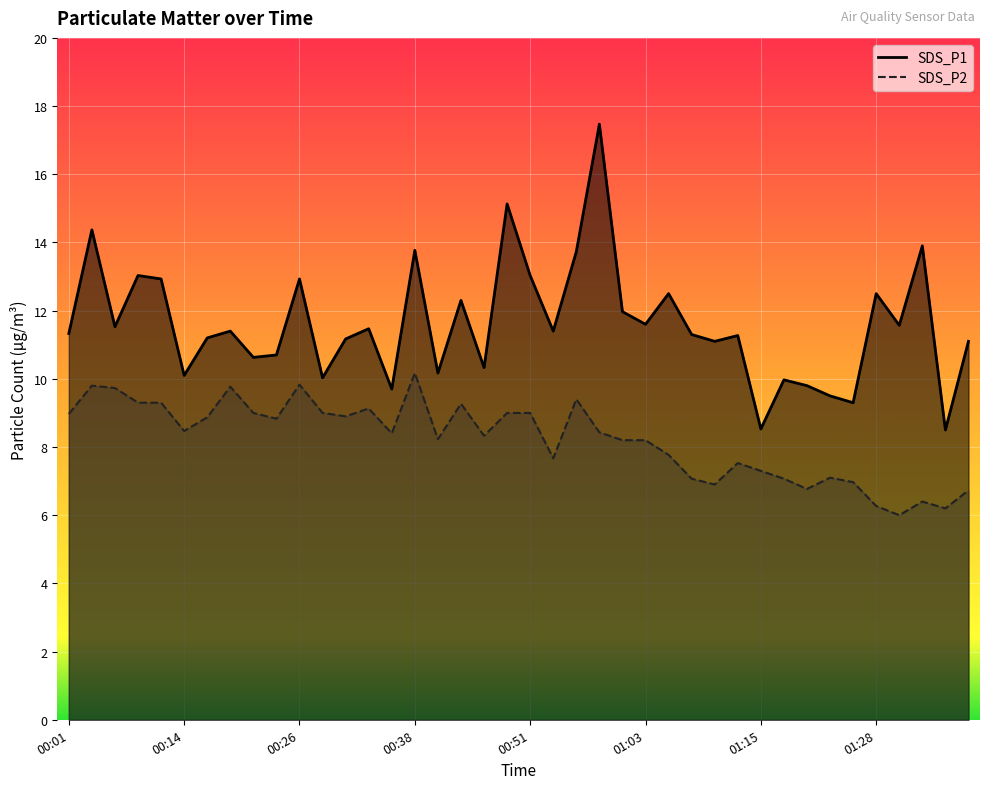

Rank the categories by SDS_P2 value from highest to lowest.

00:38, 00:26, 00:04, 00:19, 00:06, 00:55, 00:09, 00:11, 00:43, 00:33, 00:21, 00:28, 00:48, 00:51, 00:01, 00:31, 00:16, 00:23, 00:14, 00:58, 00:36, 00:46, 00:41, 01:00, 01:03, 01:05, 00:53, 01:13, 01:15, 01:23, 01:08, 01:18, 01:25, 01:10, 01:20, 01:38, 01:33, 01:28, 01:35, 01:30